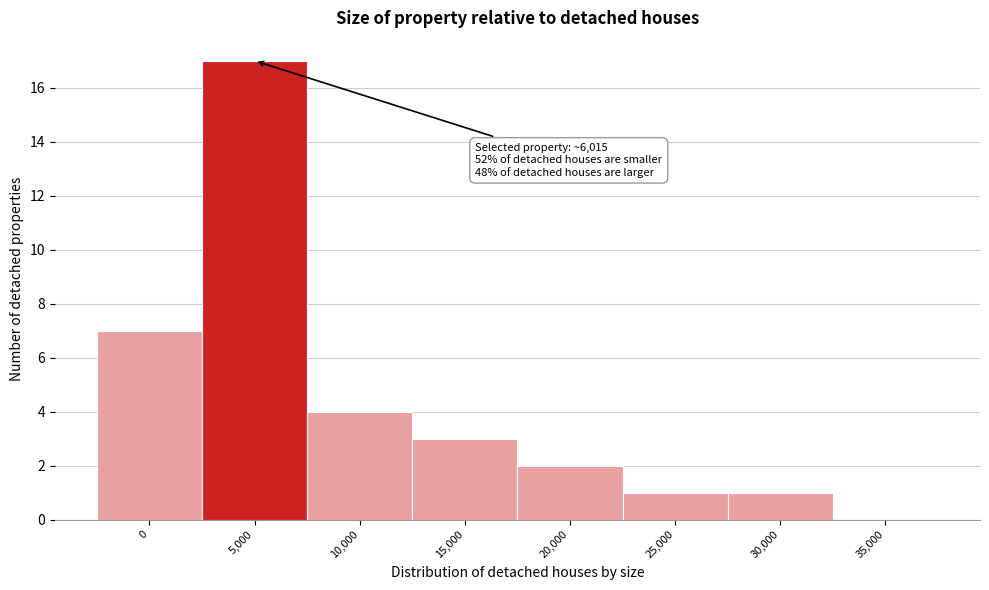

Reading left to right, what are all the values shown in this chart?

0=7	5,000=17	10,000=4	15,000=3	20,000=2	25,000=1	30,000=1	35,000=0